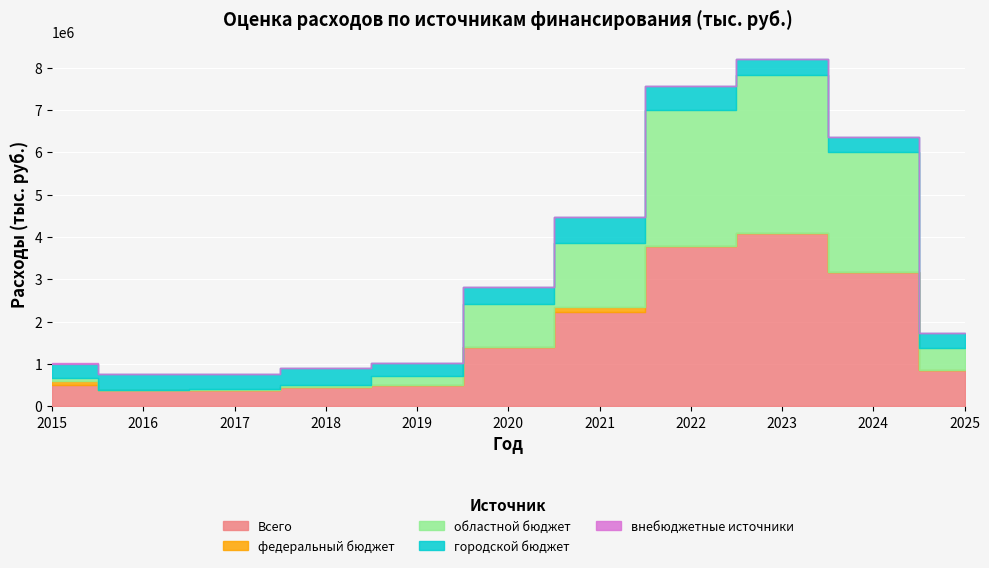

What is the total value across all series at 2019?

1027018.4